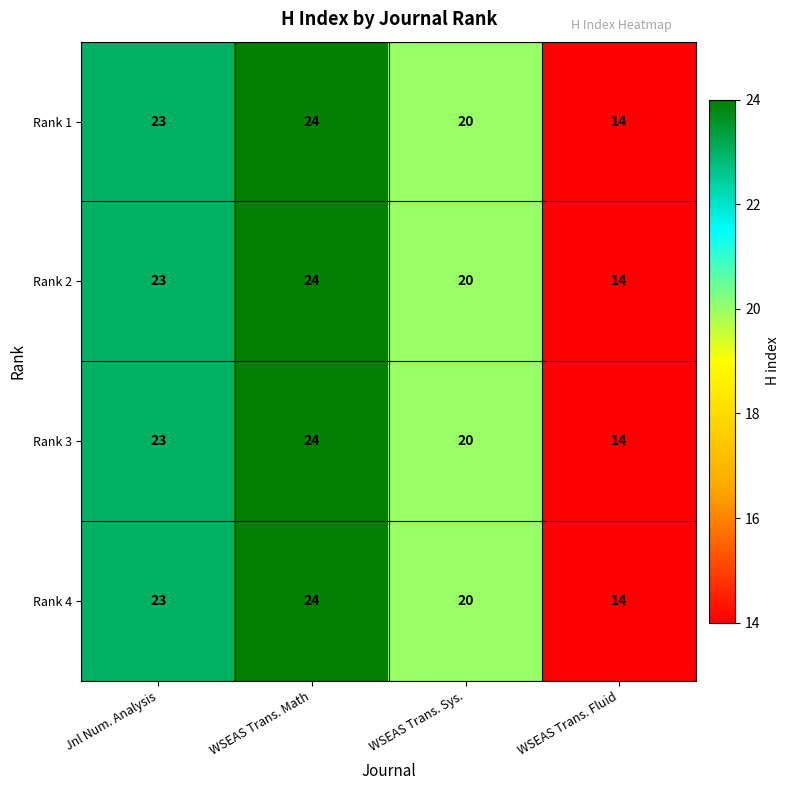

Reading right to left, what are all the values shown in this chart?

Rank 1: WSEAS Trans. Fluid=14	WSEAS Trans. Sys.=20	WSEAS Trans. Math=24	Jnl Num. Analysis=23
Rank 2: WSEAS Trans. Fluid=14	WSEAS Trans. Sys.=20	WSEAS Trans. Math=24	Jnl Num. Analysis=23
Rank 3: WSEAS Trans. Fluid=14	WSEAS Trans. Sys.=20	WSEAS Trans. Math=24	Jnl Num. Analysis=23
Rank 4: WSEAS Trans. Fluid=14	WSEAS Trans. Sys.=20	WSEAS Trans. Math=24	Jnl Num. Analysis=23